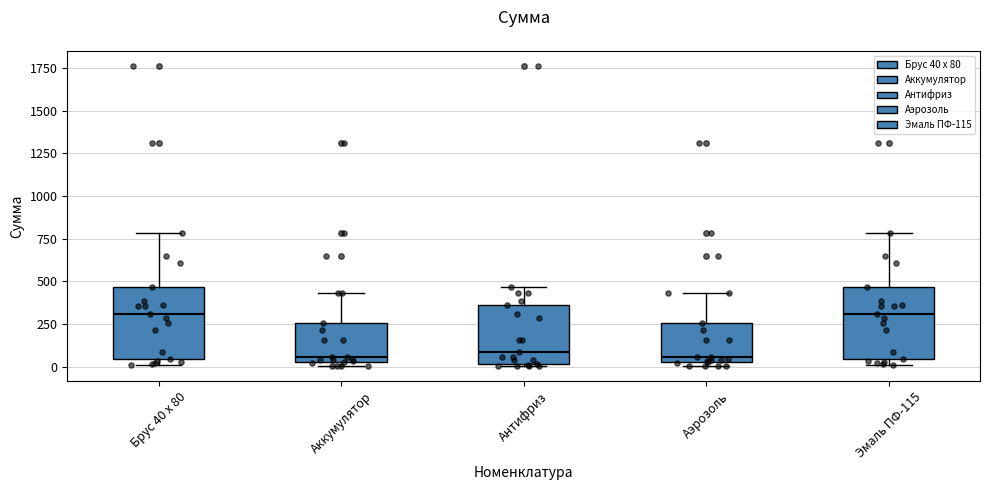

Reading left to right, read every box against the y-axis: the position of its median line, the range the box covers, and the ends of its whiskers. The values are not printed on the chart, so give them approximately, as read against the axis.

Брус 40 х 80: median 300, box 50 to 450, whiskers 0 to 800
Аккумулятор: median 50 (just above the box's lower edge), box 50 to 250, whiskers 0 to 450
Антифриз: median 100, box 0 to 350, whiskers 0 to 450
Аэрозоль: median 50 (just above the box's lower edge), box 50 to 250, whiskers 0 to 450
Эмаль ПФ-115: median 300, box 50 to 450, whiskers 0 to 800